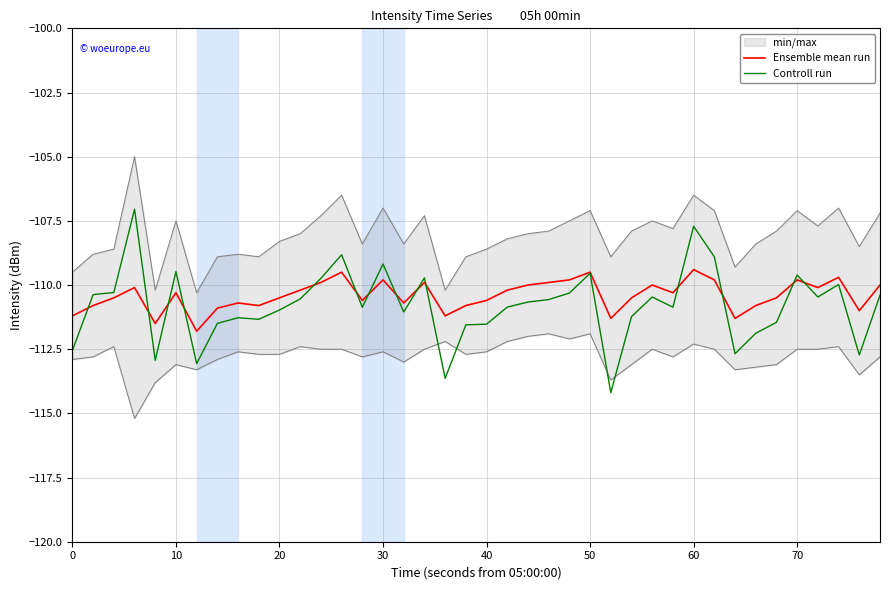

What is the lowest value of the Ensemble mean run series?

-111.8